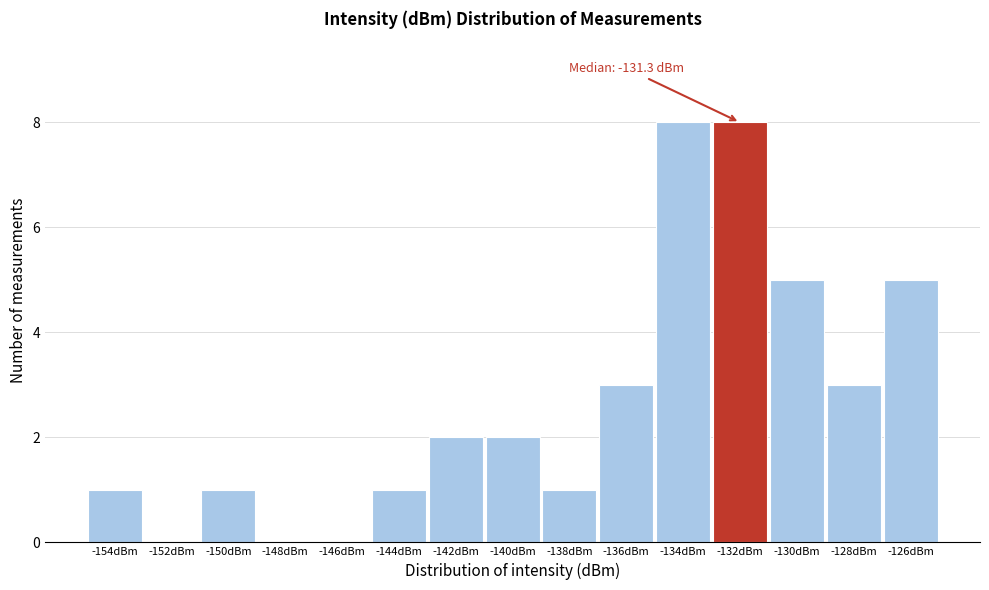

Reading left to right, what are all the values shown in this chart?

-154dBm=1	-152dBm=0	-150dBm=1	-148dBm=0	-146dBm=0	-144dBm=1	-142dBm=2	-140dBm=2	-138dBm=1	-136dBm=3	-134dBm=8	-132dBm=8	-130dBm=5	-128dBm=3	-126dBm=5